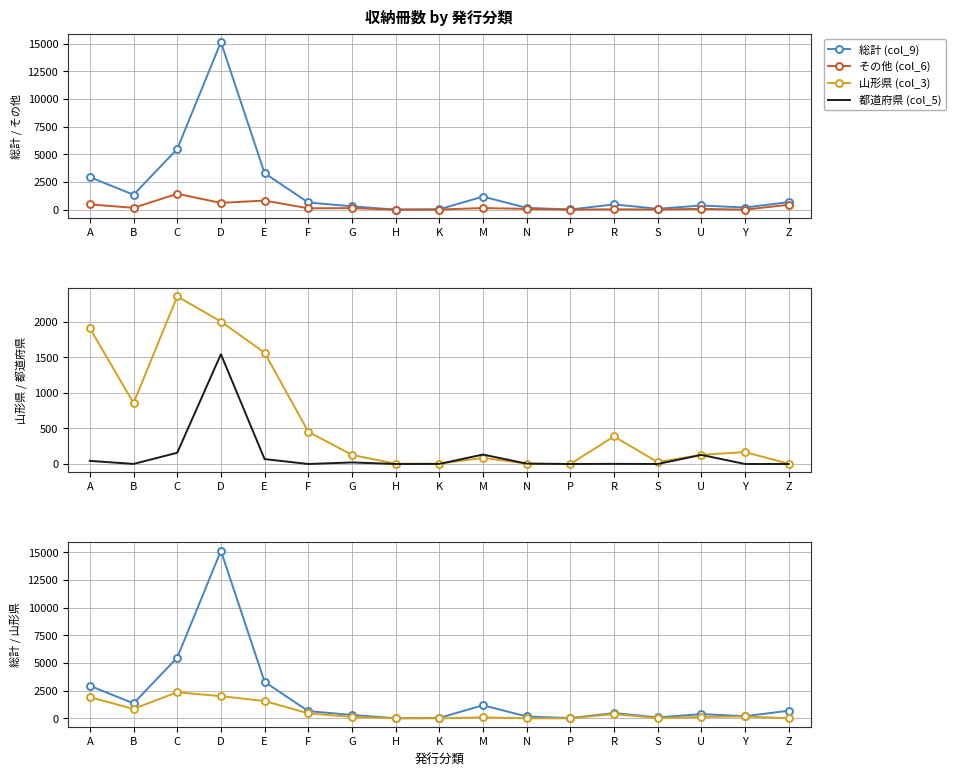

Reading right to left, list all the values displayed in this chart.

総計 (col_9): Z=689	Y=197	U=382	S=85	R=480	P=20	N=170	M=1185	K=36	H=11	G=306	F=654	E=3299	D=15145	C=5488	B=1355	A=2941
その他 (col_6): Z=449	Y=7	U=76	S=23	R=37	P=12	N=74	M=148	K=19	H=6	G=144	F=130	E=826	D=616	C=1437	B=171	A=481
山形県 (col_3): Z=3	Y=168	U=129	S=26	R=388	P=0	N=6	M=86	K=4	H=4	G=128	F=454	E=1566	D=2005	C=2358	B=858	A=1910
都道府県 (col_5): Z=0	Y=0	U=128	S=0	R=2	P=0	N=5	M=133	K=1	H=0	G=22	F=0	E=69	D=1545	C=158	B=1	A=44